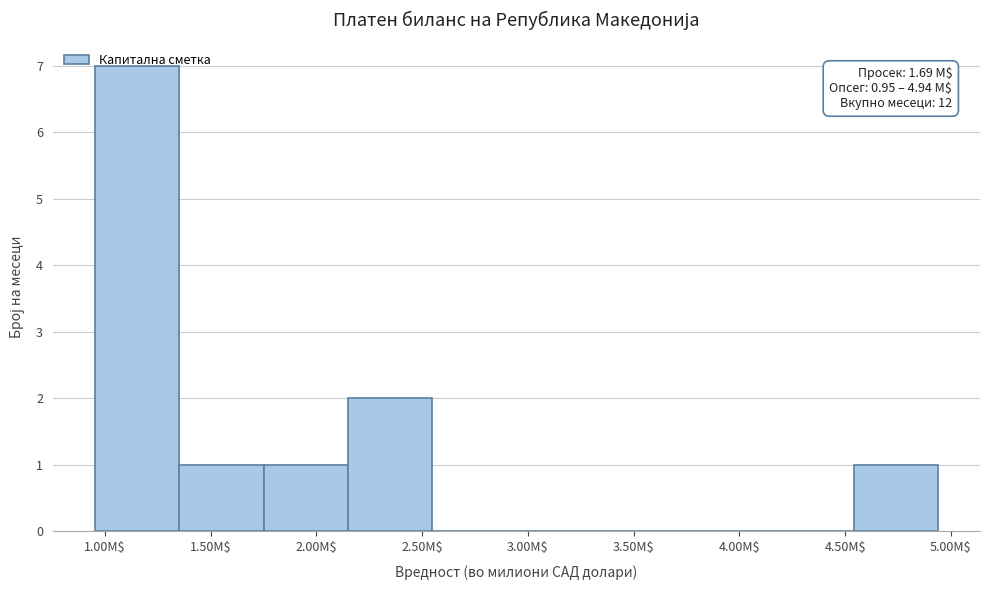

Over which range of the x-axis is the bar tallest?

0.95 to 1.35